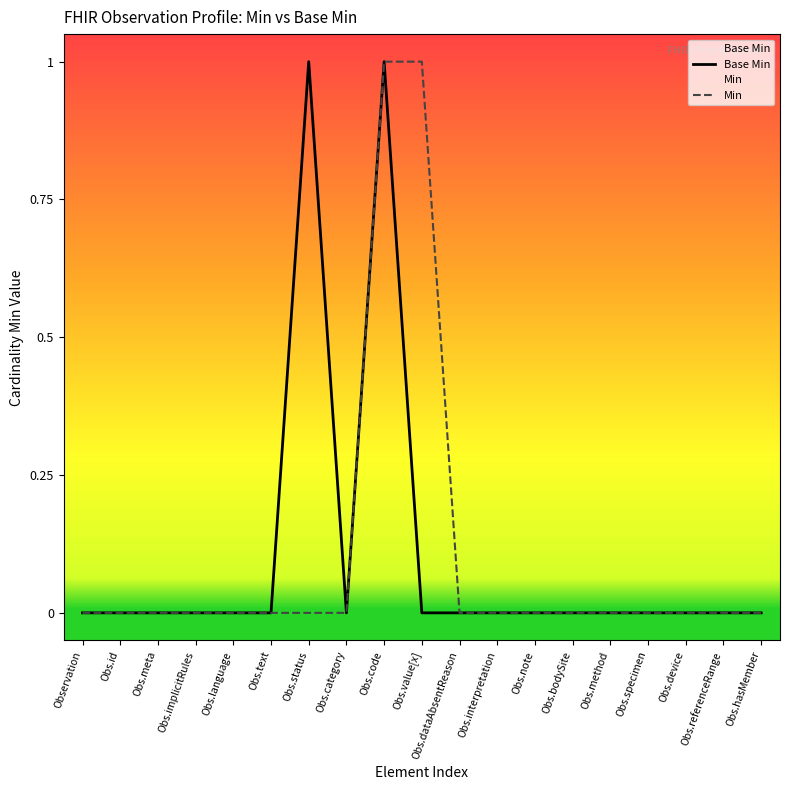

Reading left to right, extract all data points from this chart.

Base Min: 0	0	0	0	0	0	1	0	1	0	0	0	0	0	0	0	0	0	0
Min: 0	0	0	0	0	0	0	0	1	1	0	0	0	0	0	0	0	0	0